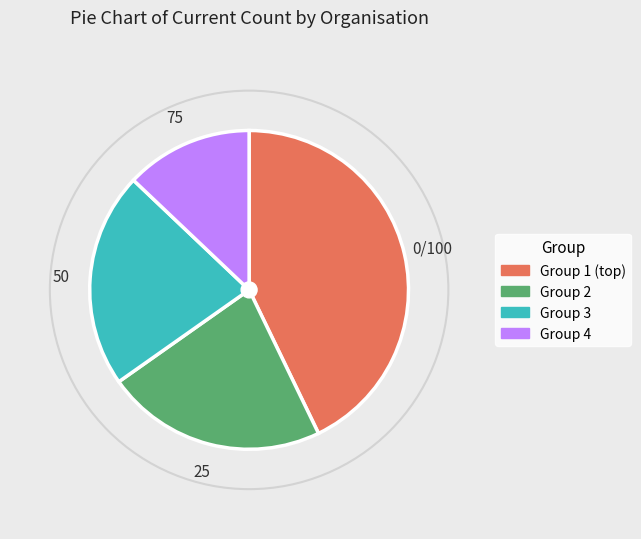

Does any single category account for the majority?

No